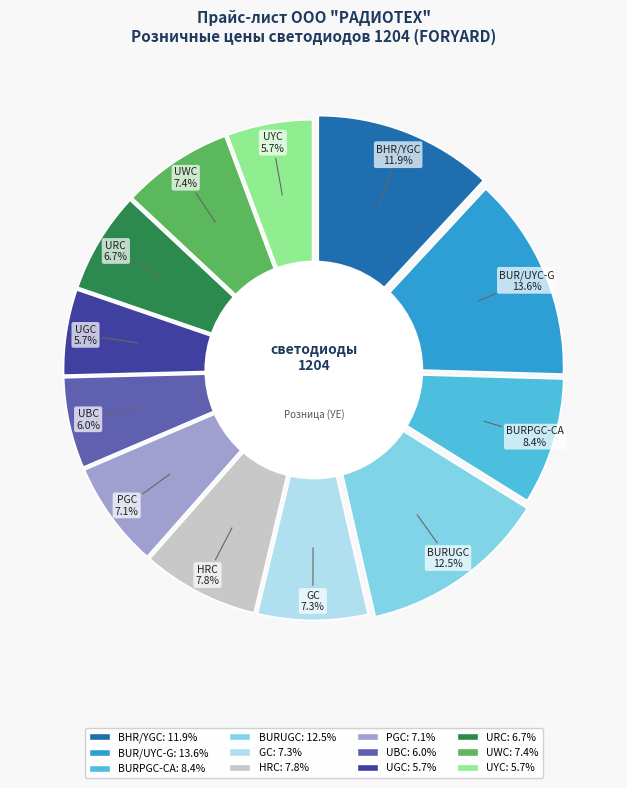

To the nearest percent, what percentage of the pie is FYLS-1204BURPGC-CA?

8%